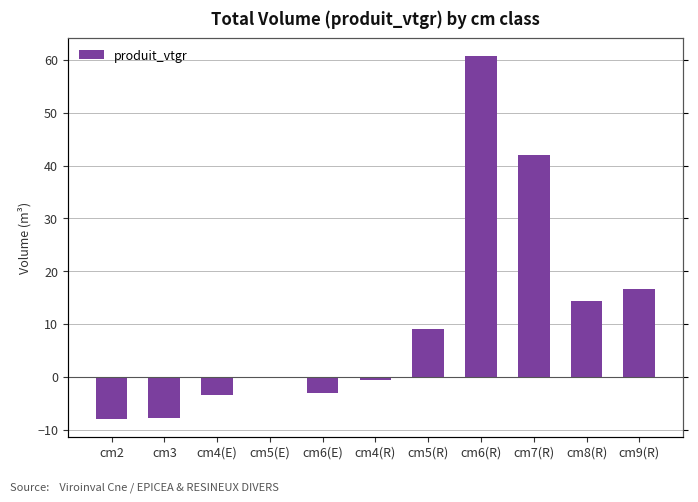

Between cm4(E) and cm3, which is larger?

cm4(E)